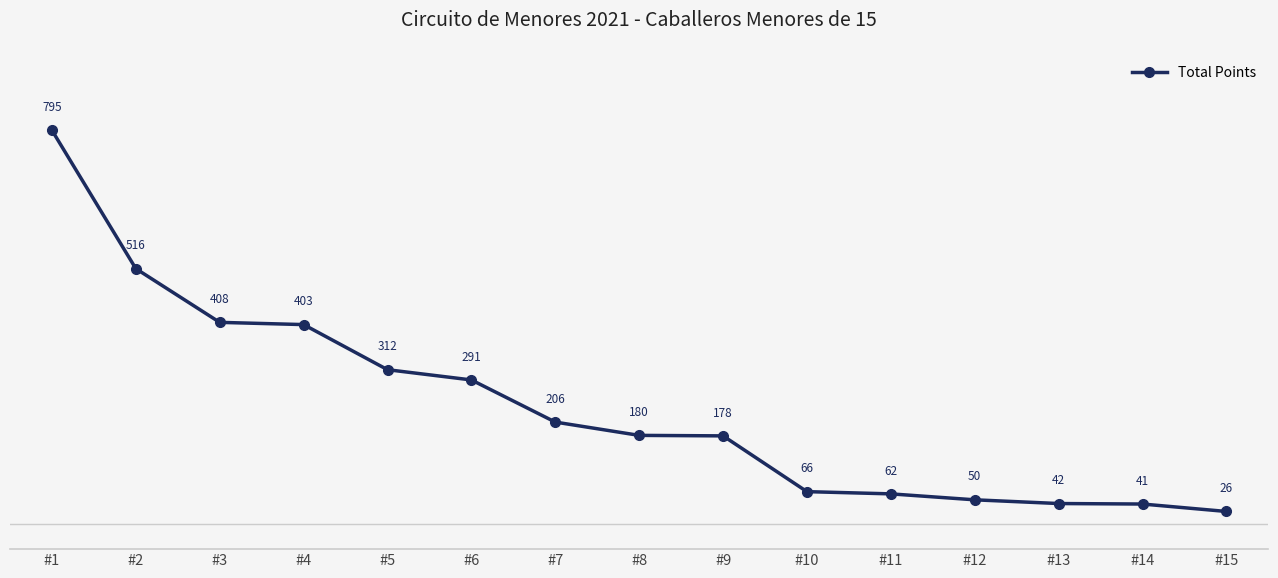

What is the value of the 7th point from the left?

206.3